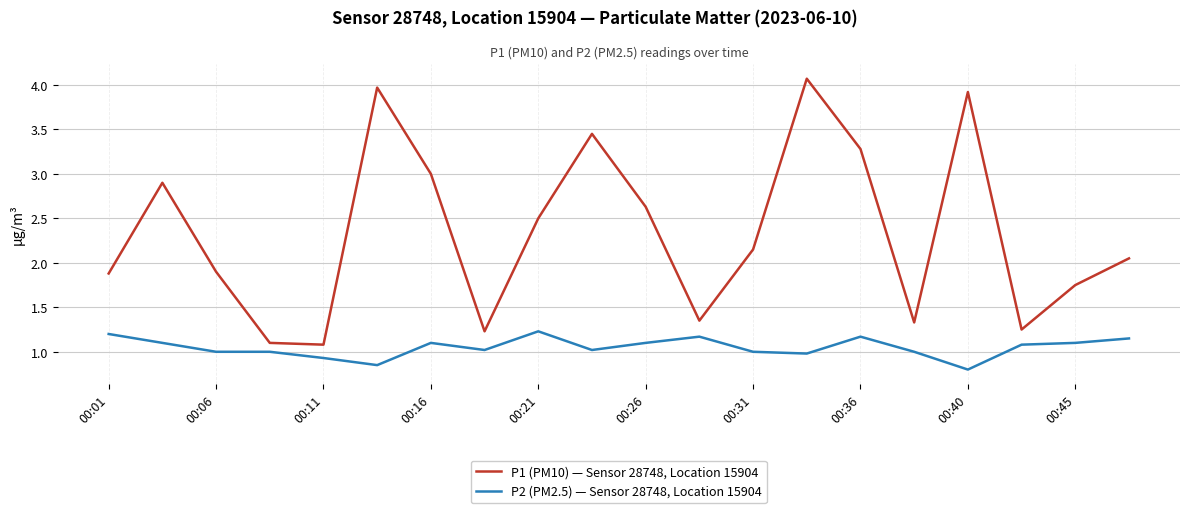

Which series has the largest range (max minus min)?

P1 (PM10) — Sensor 28748, Location 15904